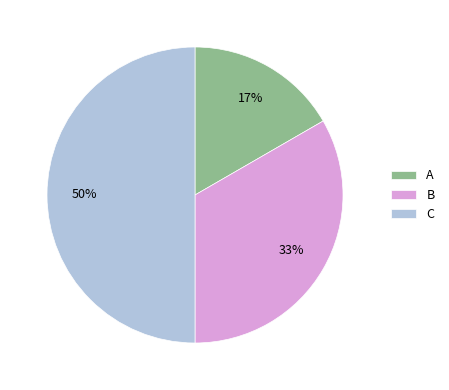

Do A and C together represent more than half of the pie?

Yes